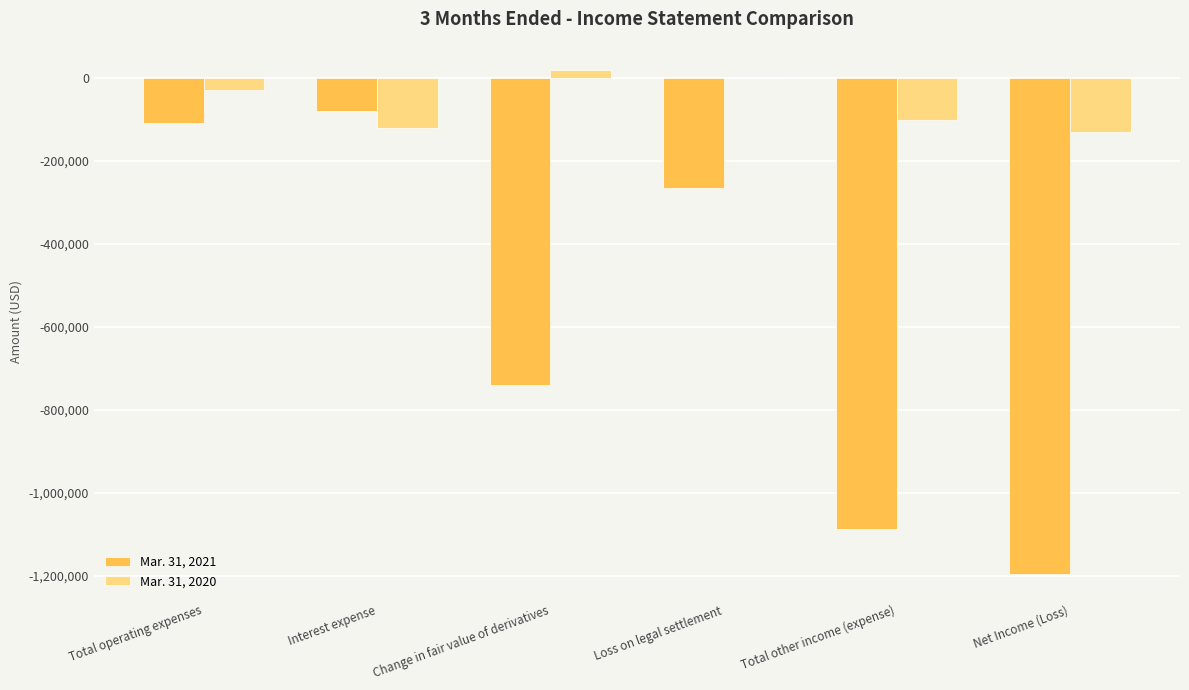

The Mar. 31, 2021 series shows -1087761 at Total other income (expense). True or false?

True